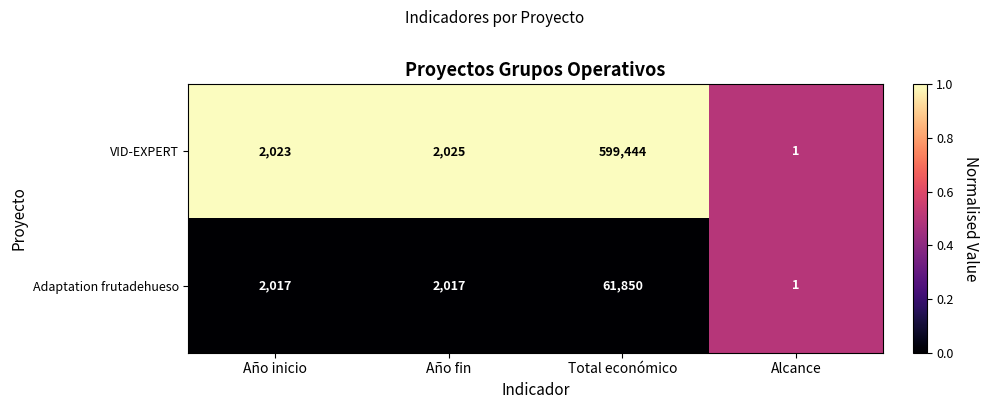

Which series has the largest total across all categories?

VID-EXPERT